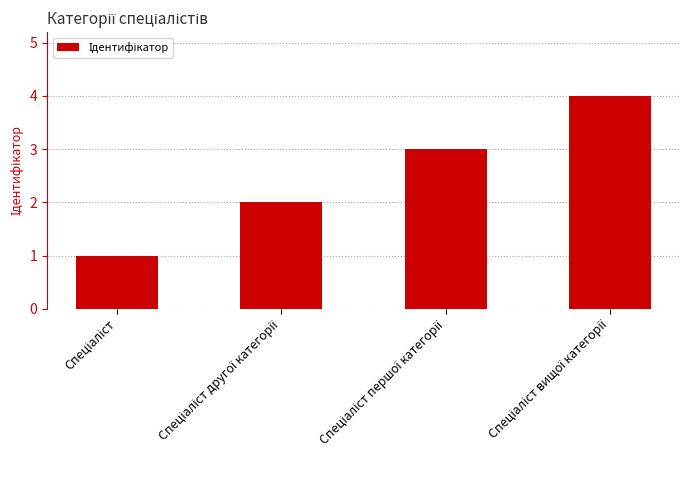

What is the greatest value displayed?

4